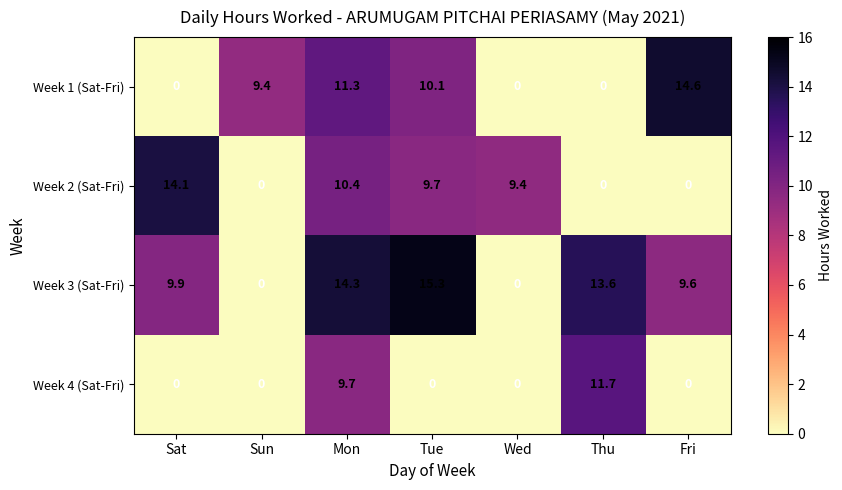

True or false: Week 1 (Sat-Fri) has a value of 9.4 at Sun.

True